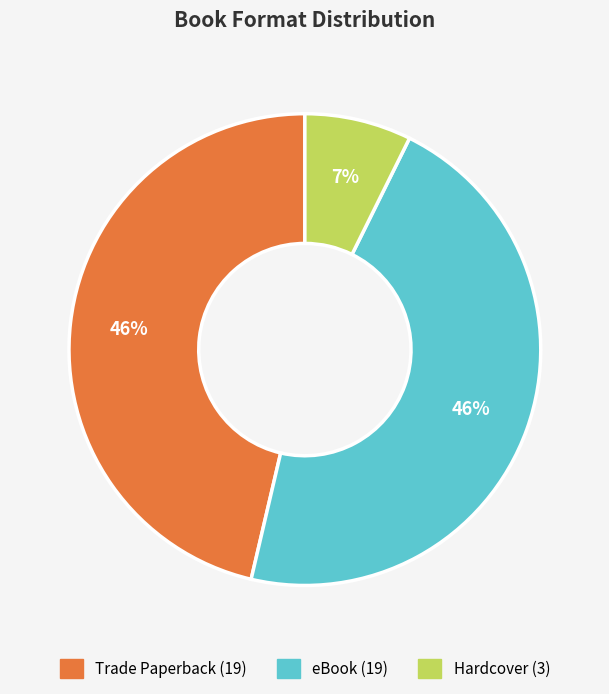

The Hardcover slice represents 7% of the pie. True or false?

True